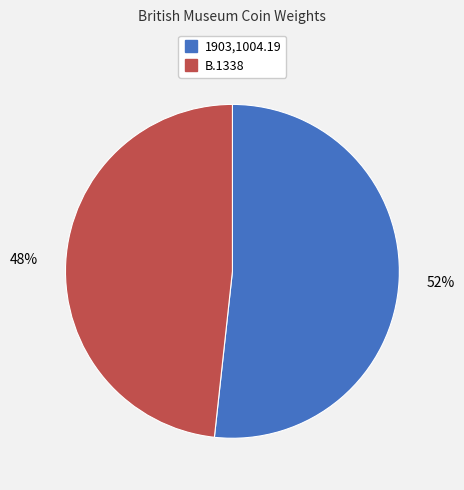

Which slice is the smallest?

B.1338